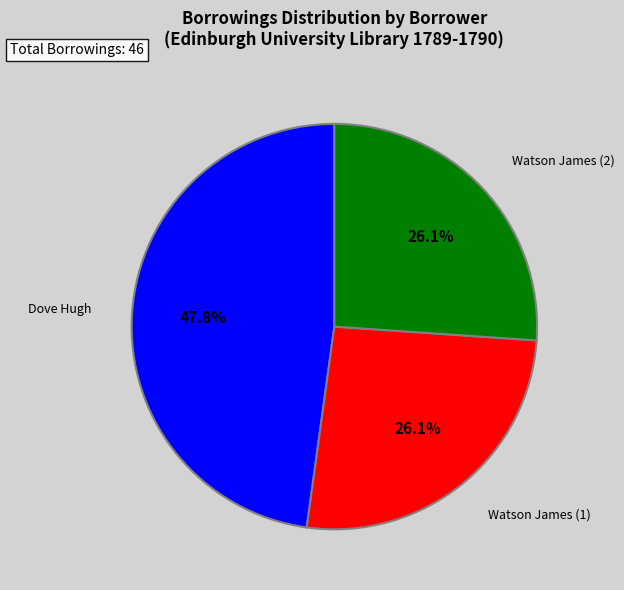

Does Watson James (1) account for over 50% of the chart?

No